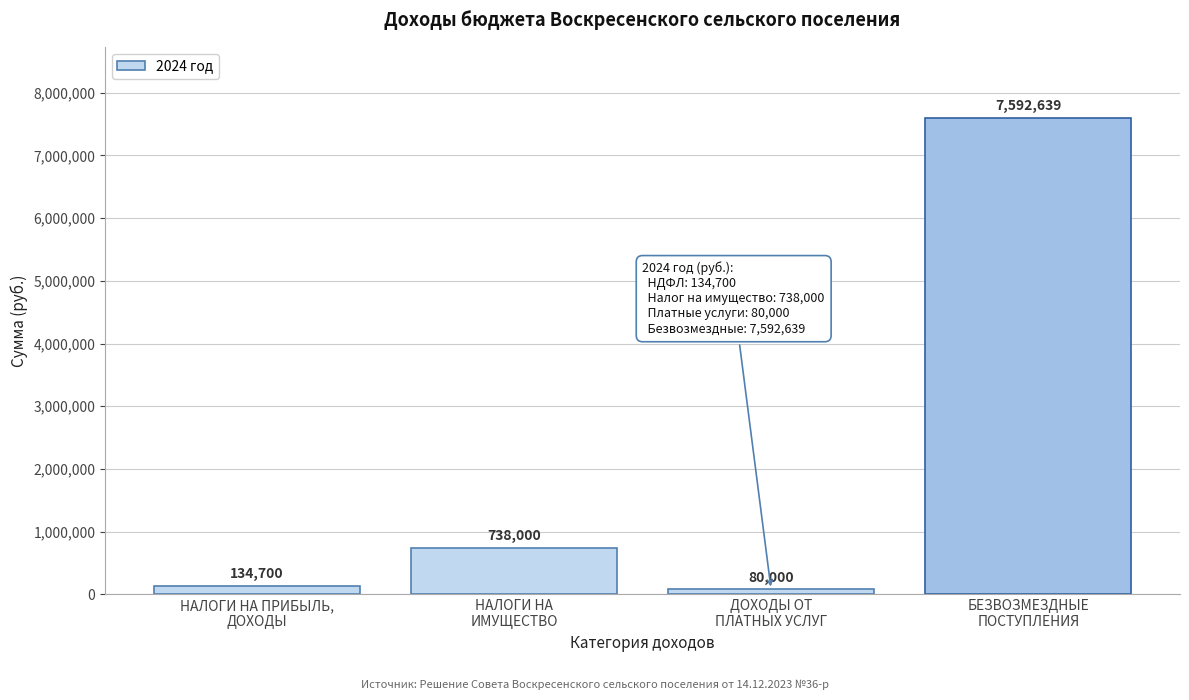

Reading left to right, extract all data points from this chart.

134700	738000	80000	7592639